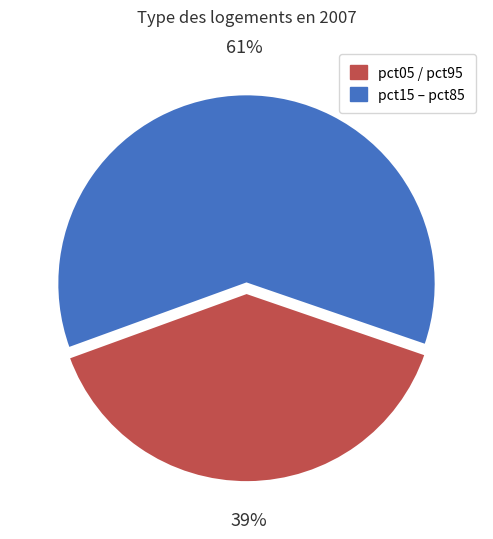

To the nearest percent, what is the average slice percentage?

50%